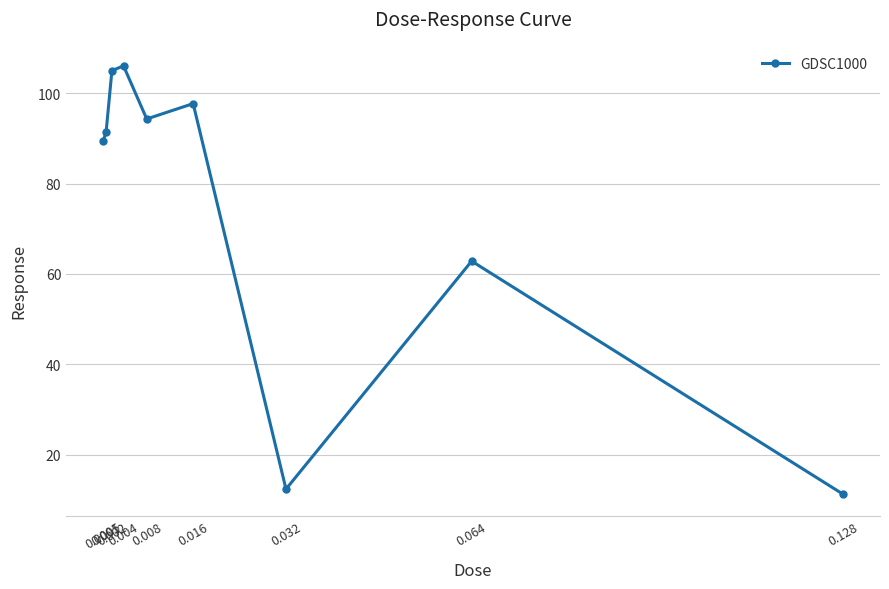

What is the change in value from 0.032 to 0.128?

-1.1